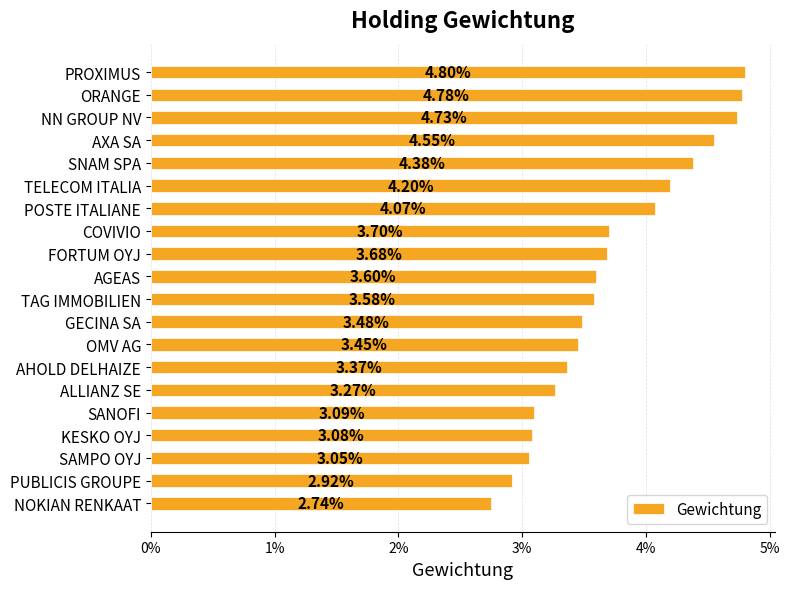

Are the bars horizontal?

Yes